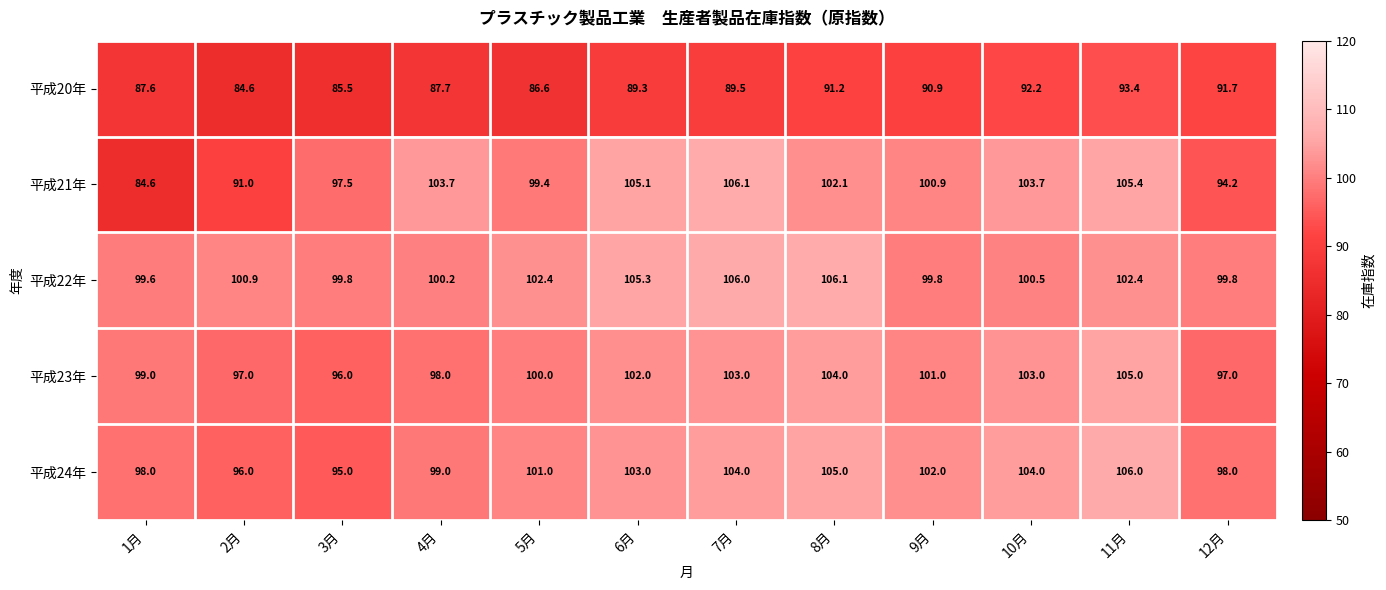

At 6月, list the series in order from largest to smallest.

平成22年, 平成21年, 平成24年, 平成23年, 平成20年